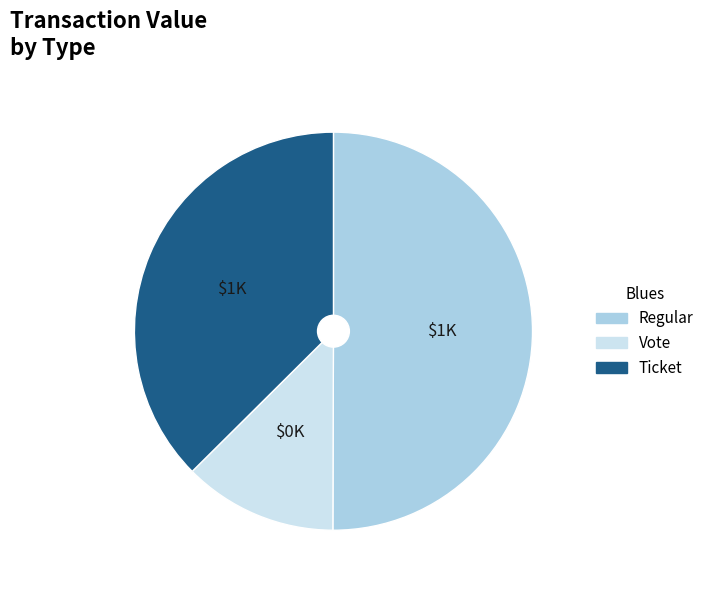

How many slices are in this pie chart?

3